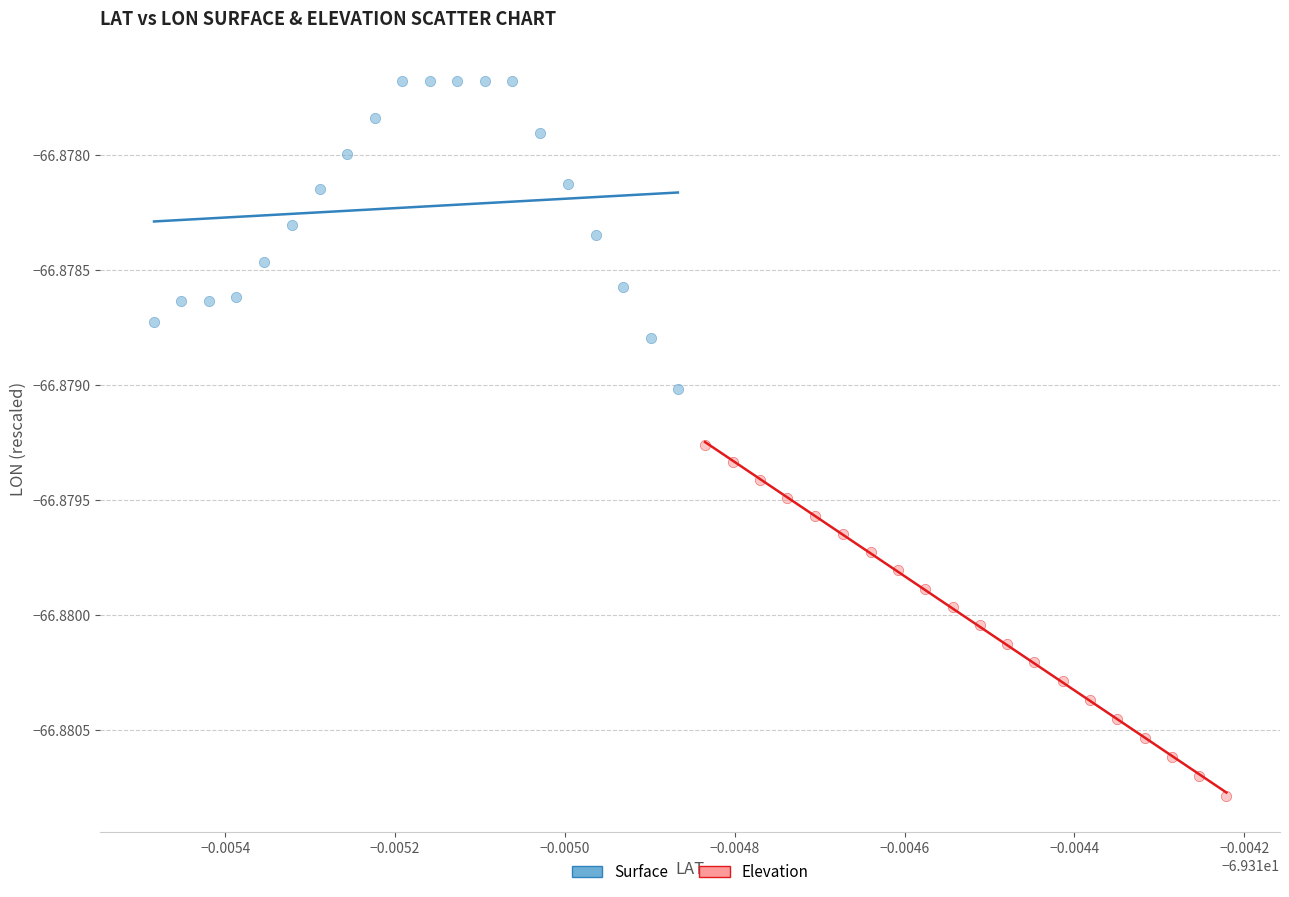

Which series has the widest spread of Y values?

Elevation